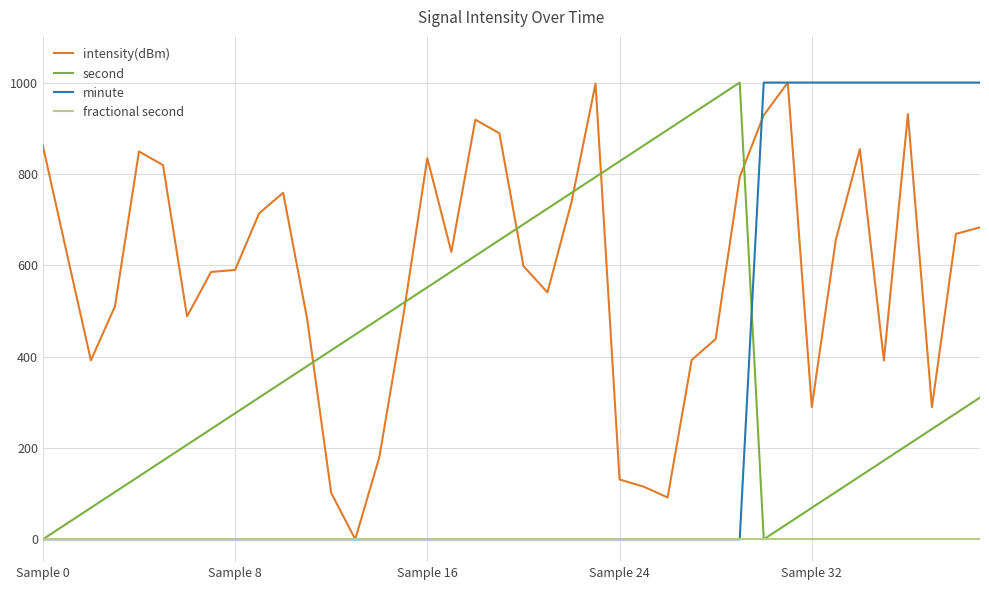

Does the chart have visible grid lines?

Yes